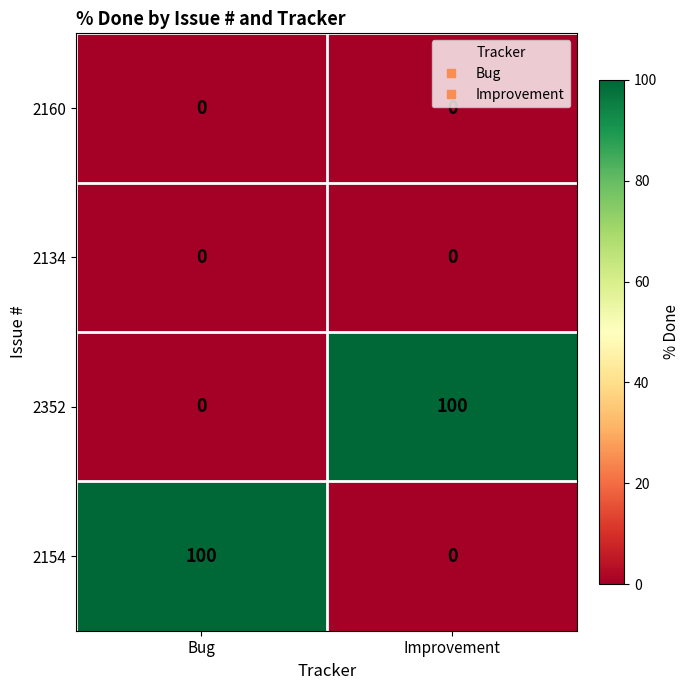

What value does the 2154 series have at Bug, to the nearest 5?

100